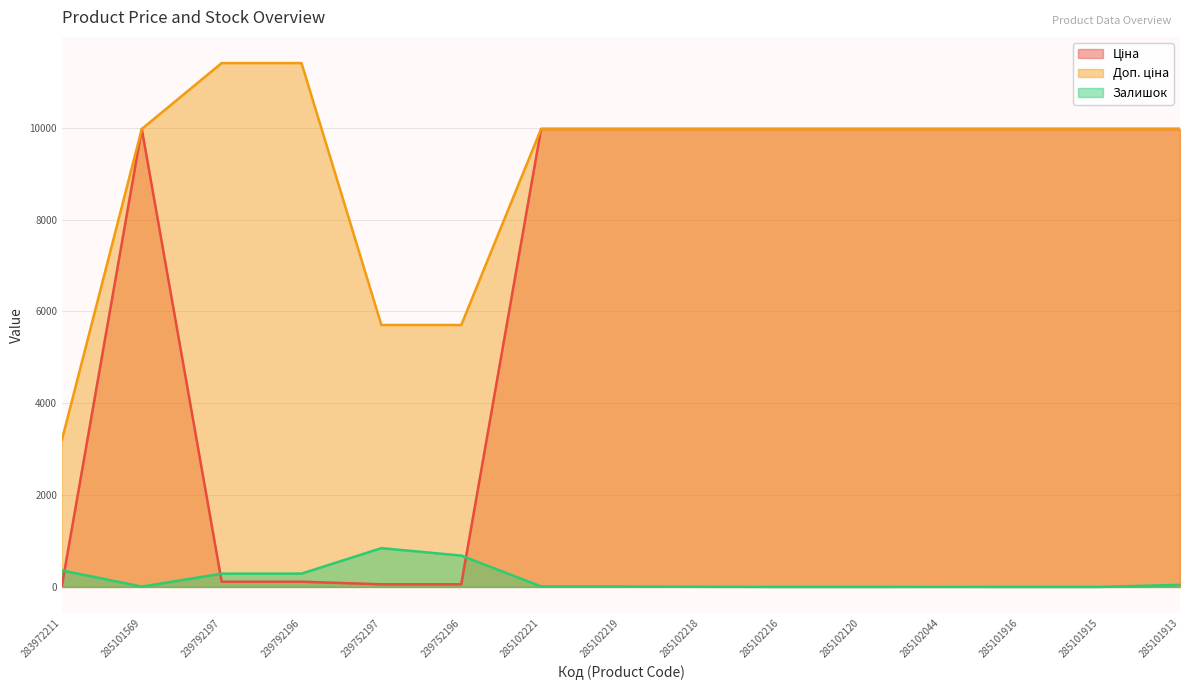

Reading left to right, list all the values displayed in this chart.

Ціна: 32.0	9975.0	114.1	114.1	57.0	57.0	9975.0	9975.0	9975.0	9975.0	9975.0	9975.0	9975.0	9975.0	9975.0
Доп. ціна: 3205.0	9975.0	11410.0	11410.0	5705.0	5705.0	9975.0	9975.0	9975.0	9975.0	9975.0	9975.0	9975.0	9975.0	9975.0
Залишок: 360.0	7.0	289.0	290.0	845.0	683.0	11.0	9.0	3.0	0.0	0.0	1.0	0.0	0.0	45.0